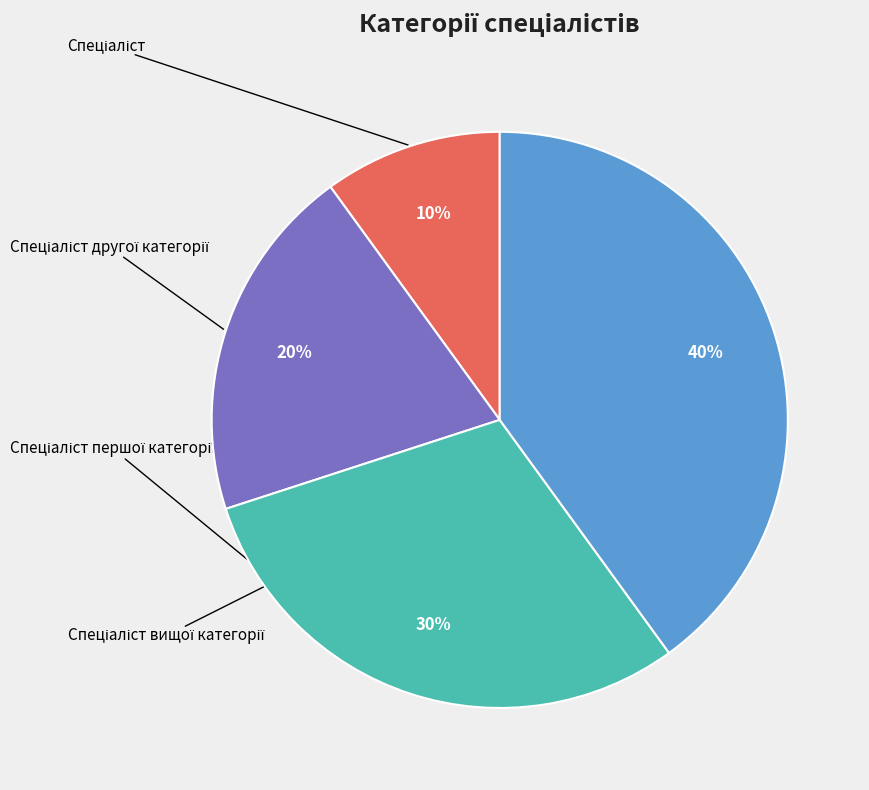

Does Спеціаліст першої категорії account for over 50% of the chart?

No